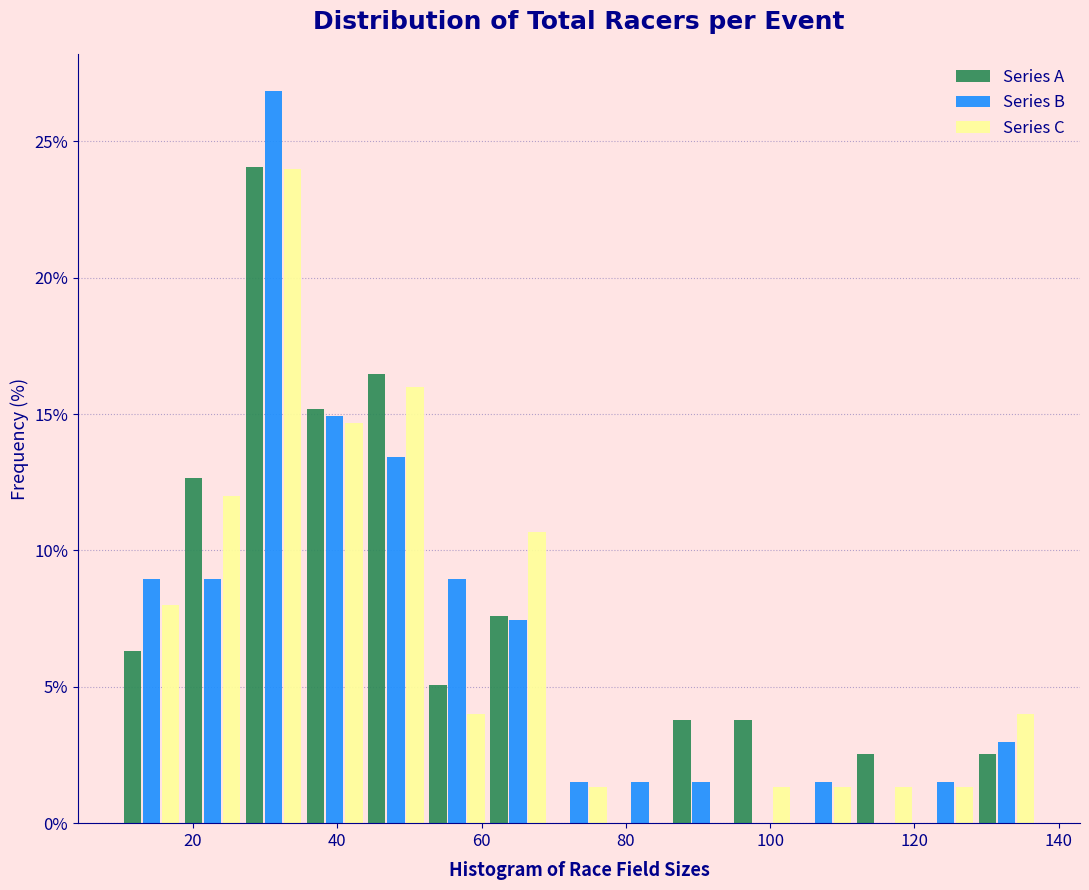

What is the height of the Series B bar covering 86 to 94 on the x-axis? Neither the bar edges nor the heights are printed on the chart, so give them approximately, as read against the axes.

1.5